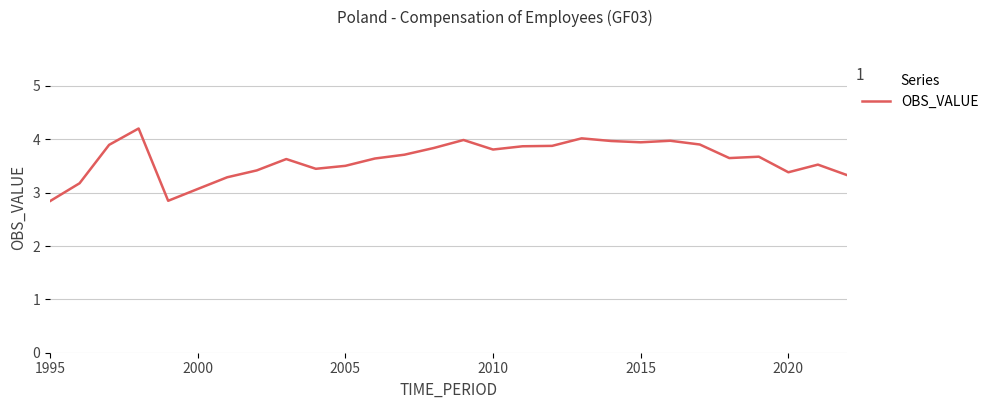

What is the maximum value shown in the chart?

4.2